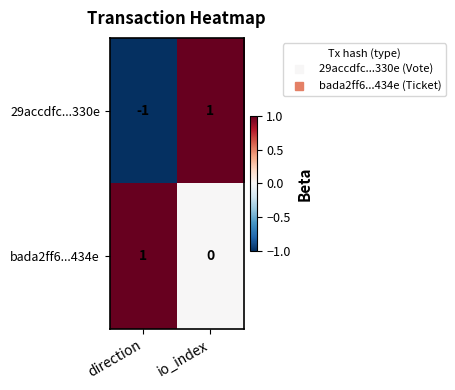

Which series has the largest range (max minus min)?

29accdfc...330e